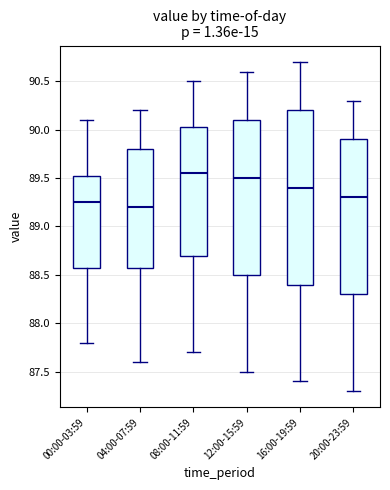

Comparing the boxes themselves (not the whiskers), which one is the tallest?

16:00-19:59